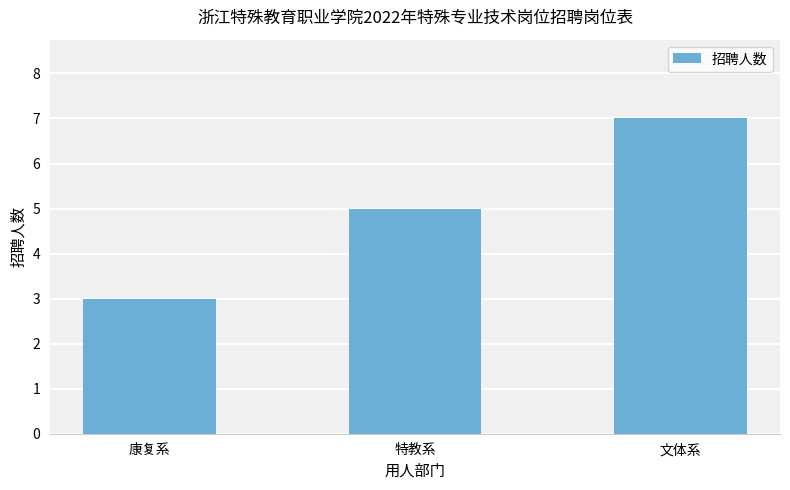

Read the value at 特教系.

5